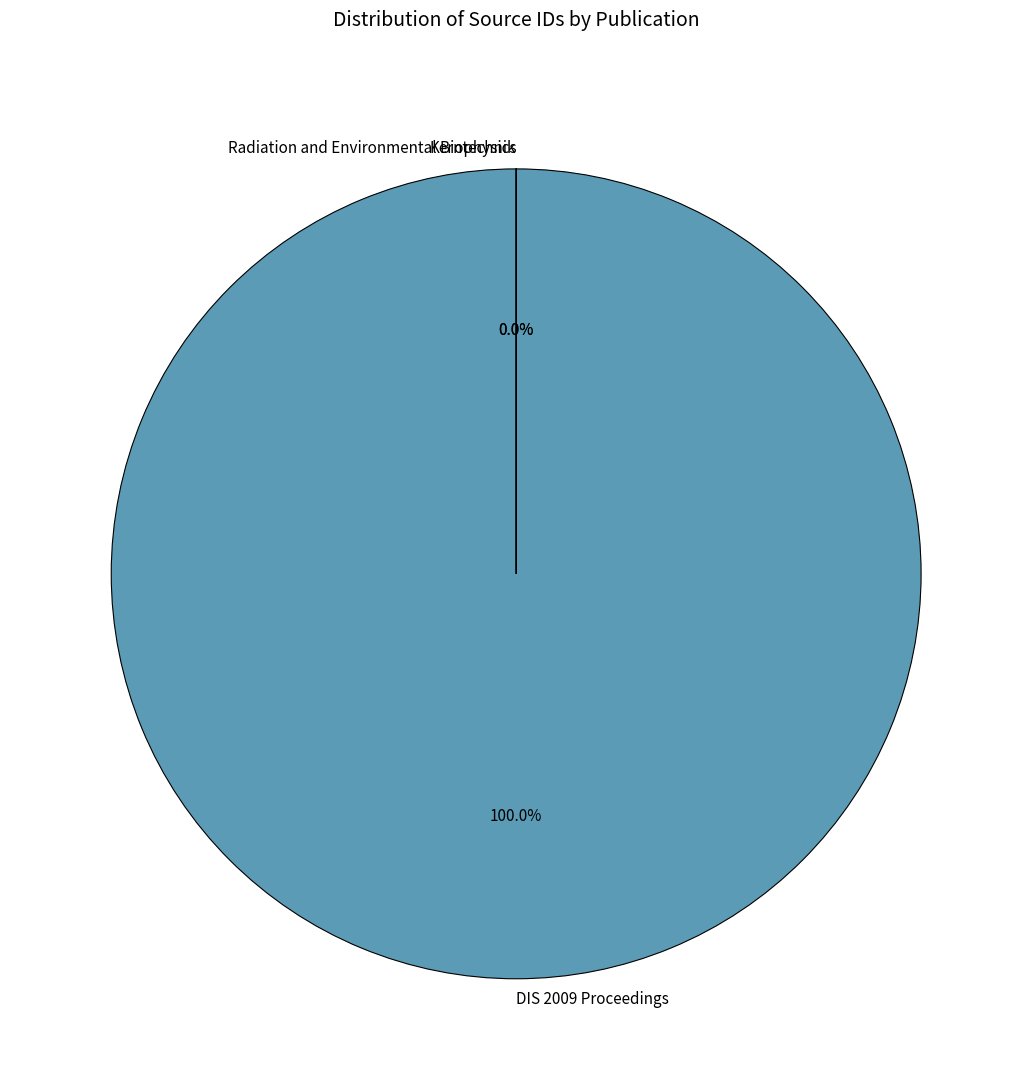

Is there any slice that represents more than half of the pie?

Yes